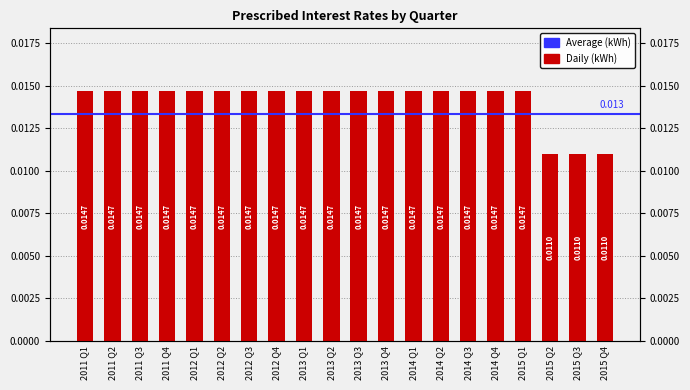

Reading left to right, transcribe all the data shown in this chart.

2011 Q1=0.0	2011 Q2=0.0	2011 Q3=0.0	2011 Q4=0.0	2012 Q1=0.0	2012 Q2=0.0	2012 Q3=0.0	2012 Q4=0.0	2013 Q1=0.0	2013 Q2=0.0	2013 Q3=0.0	2013 Q4=0.0	2014 Q1=0.0	2014 Q2=0.0	2014 Q3=0.0	2014 Q4=0.0	2015 Q1=0.0	2015 Q2=0.0	2015 Q3=0.0	2015 Q4=0.0